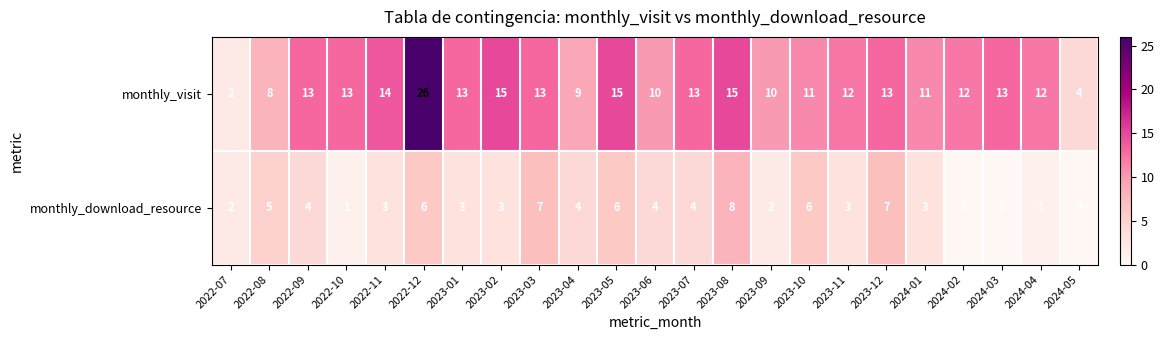

What is the sum of the monthly_visit values at 2022-09 and 2023-11?

25